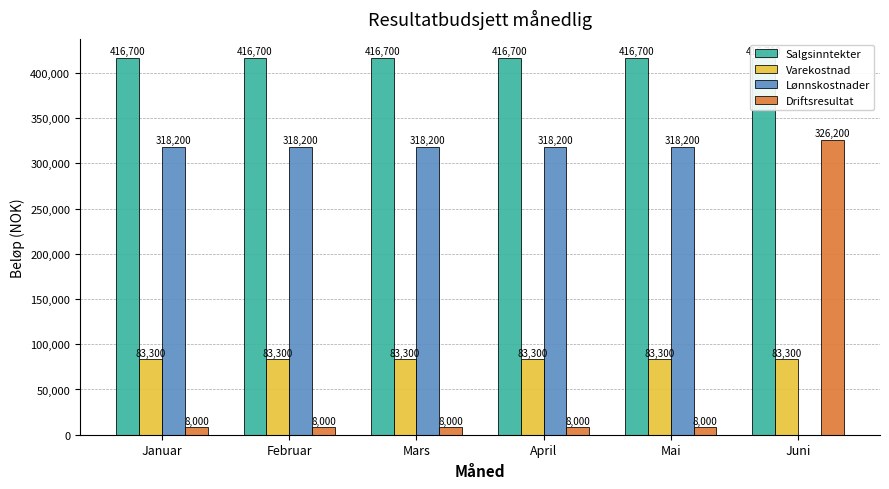

What is the label of the 6th bar from the right?

Januar